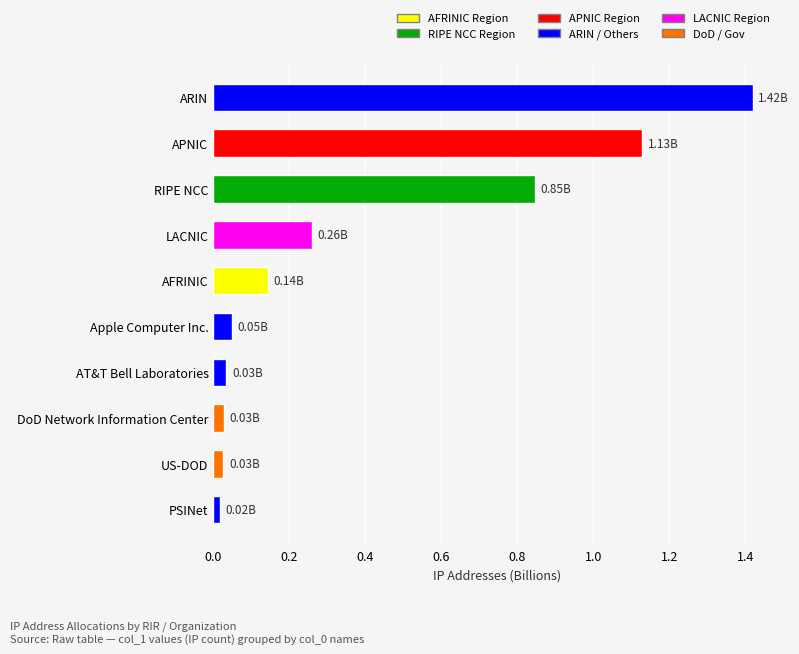

Count the number of categories in the chart.

10